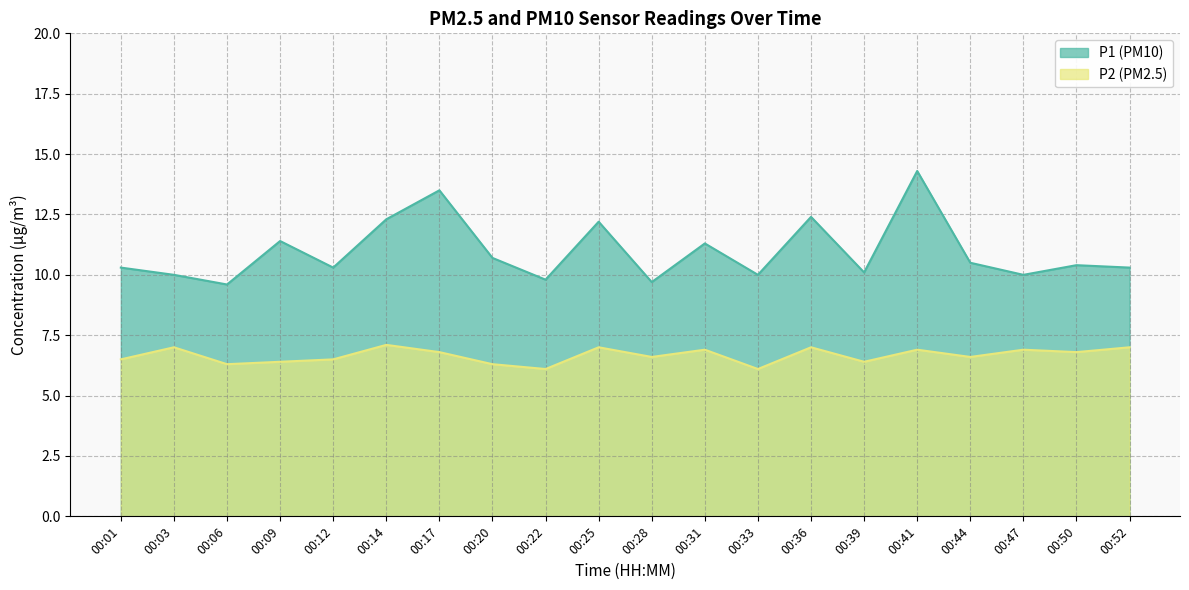

What is the value of the P2 point at the 4th from the left?

6.4